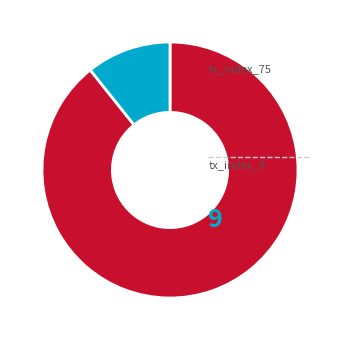

Is it true that tx_index_9 is 11% of the pie?

True